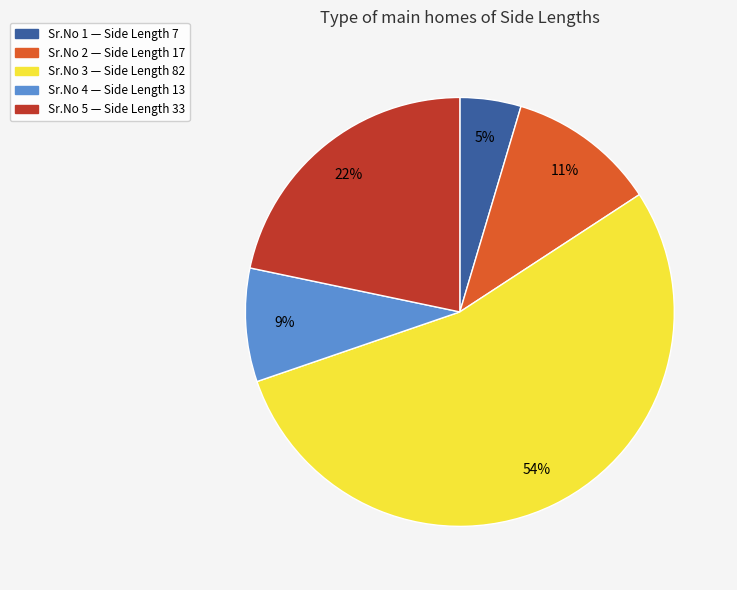

To the nearest percent, what is the average slice percentage?

20%